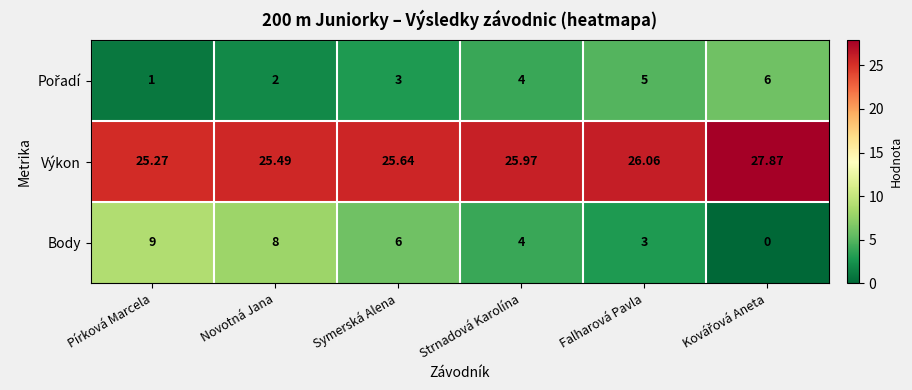

Between Novotná Jana and Symerská Alena, which series saw the biggest shift?

Body